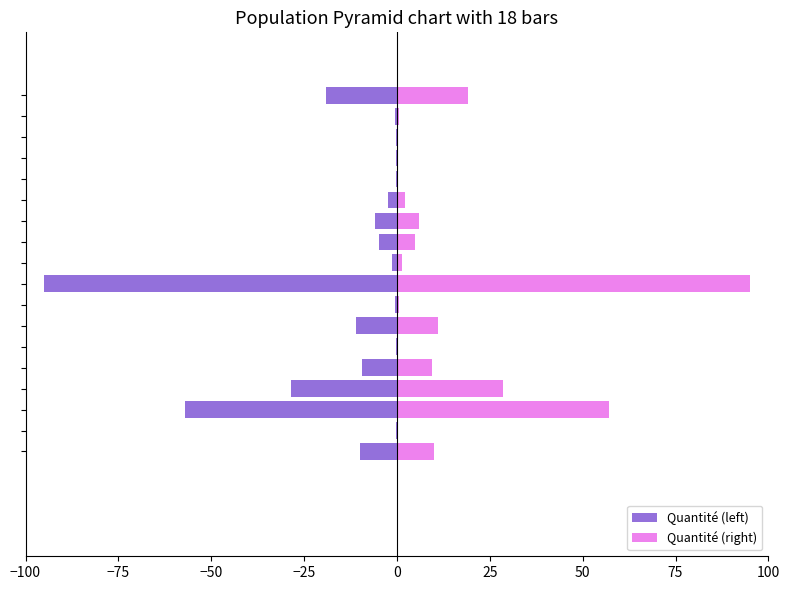

What is the difference between the Quantité (left) values at 50 and −50?

46.1